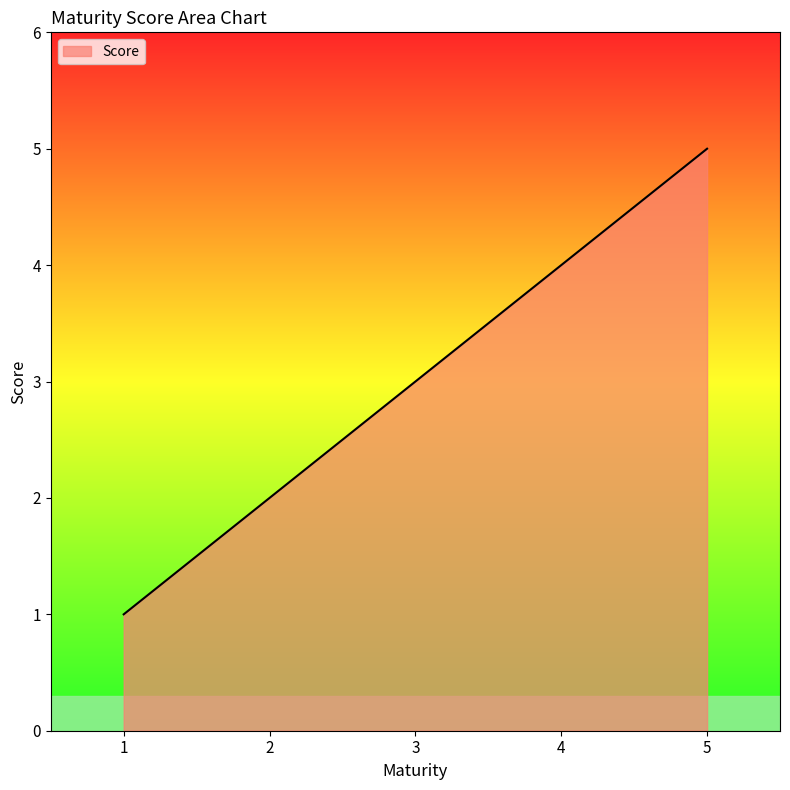

Which category has the lowest value across all series?

1